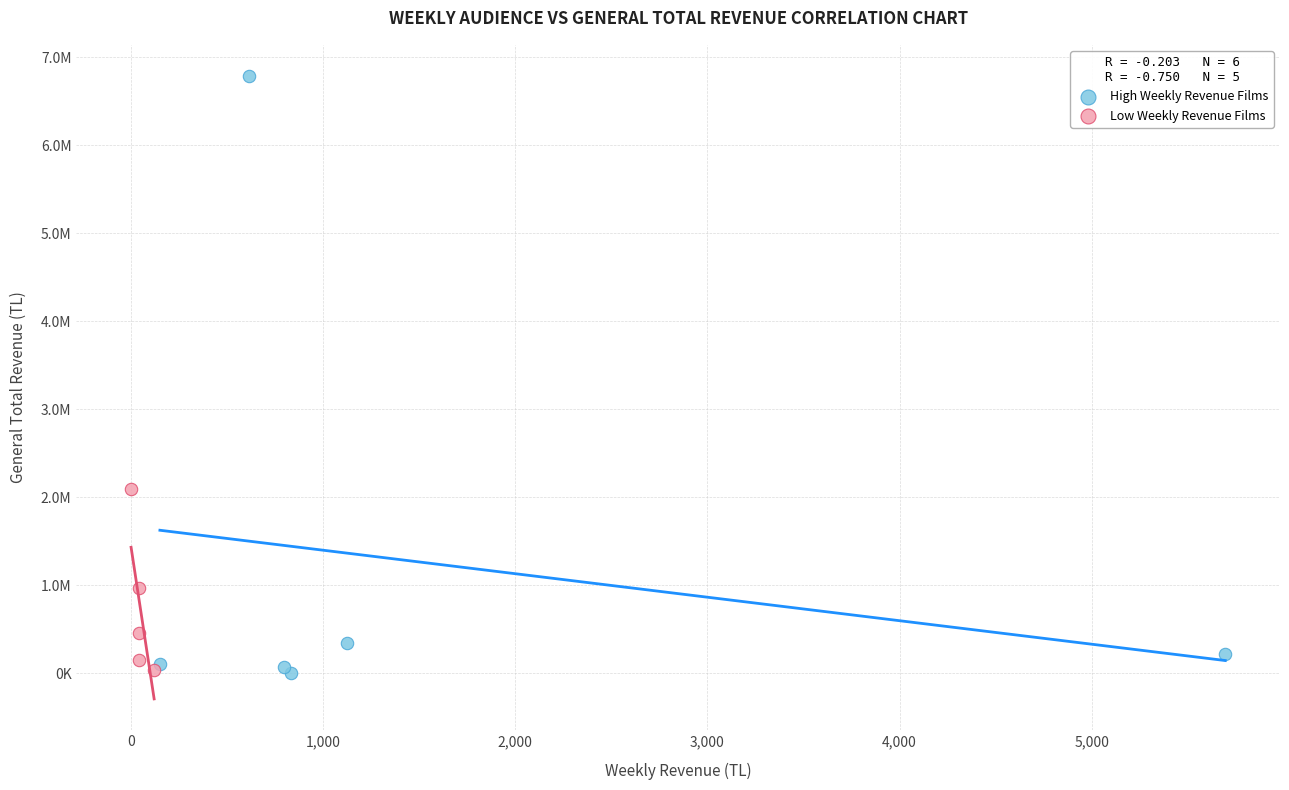

What are all the series names shown in the legend?

High Weekly Revenue Films, Low Weekly Revenue Films